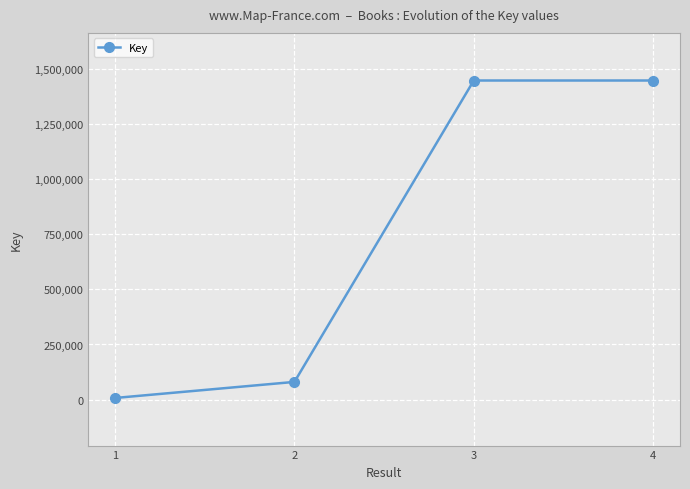

What is the difference between the maximum and second lowest values?

1367440